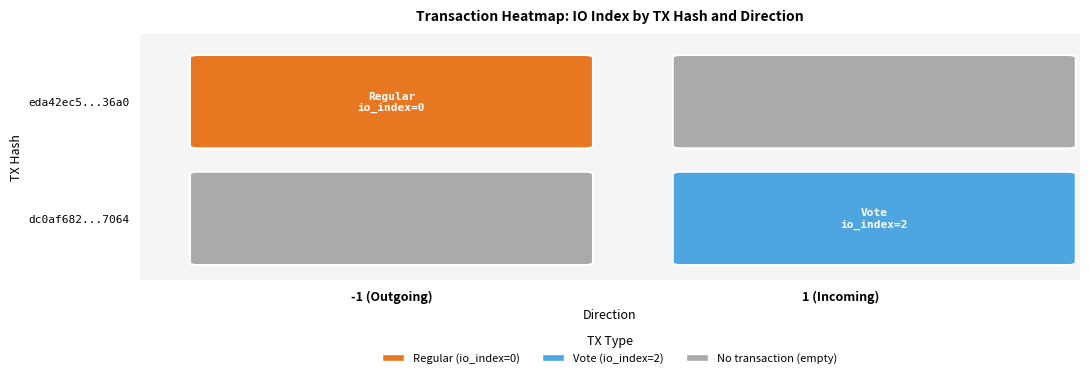

True or false: dc0af682827e72dfb85e4c40241e5b767947064 has a value of 1 at -1.

False